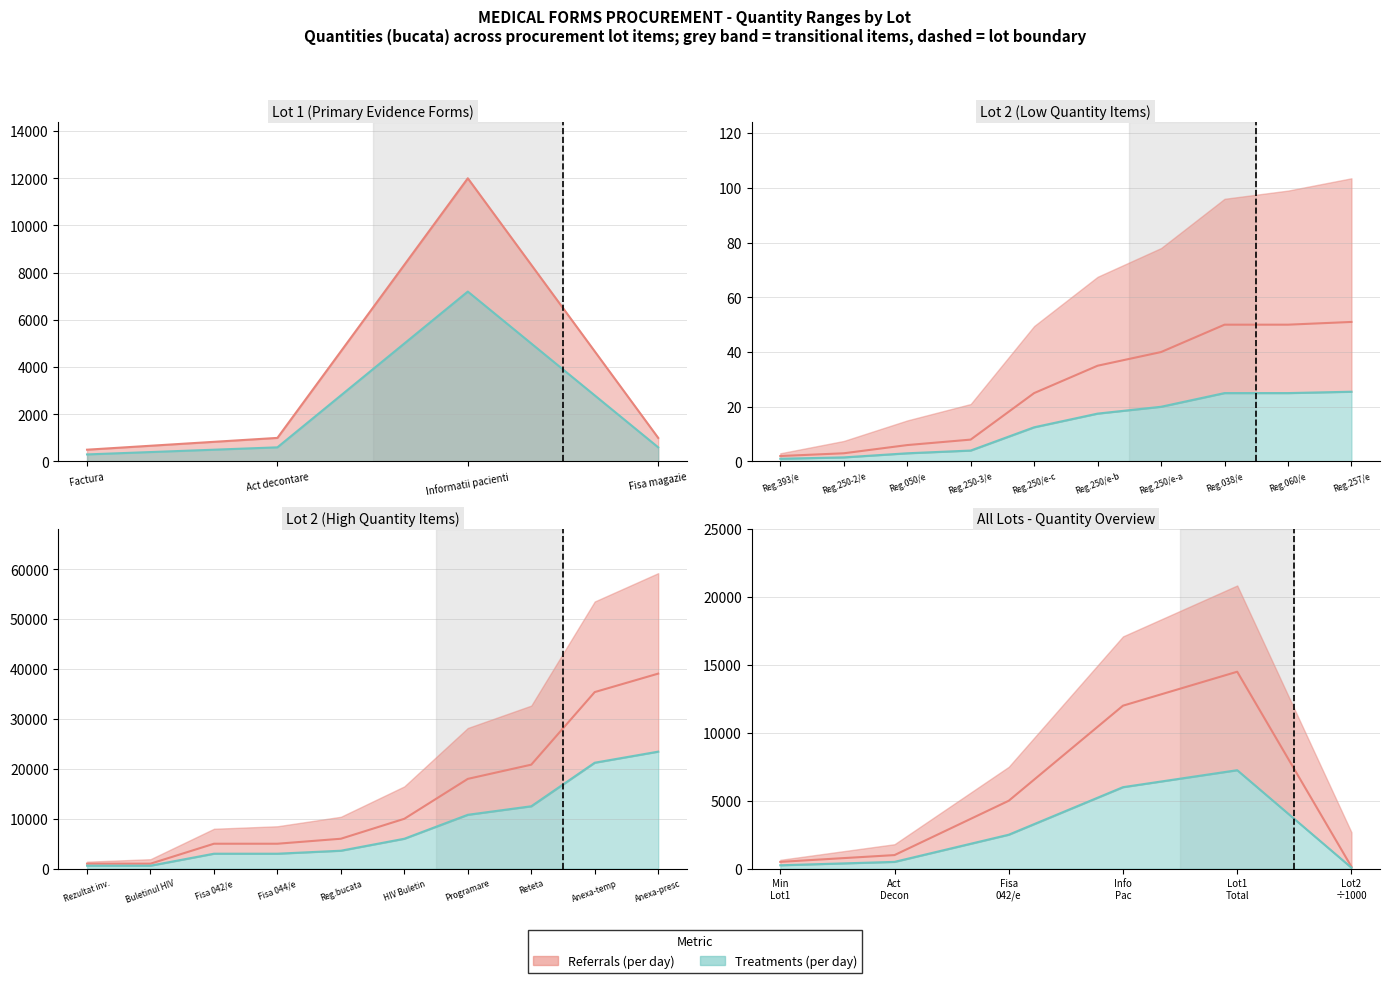

What is the label of the 3rd point from the right?

Act decontare